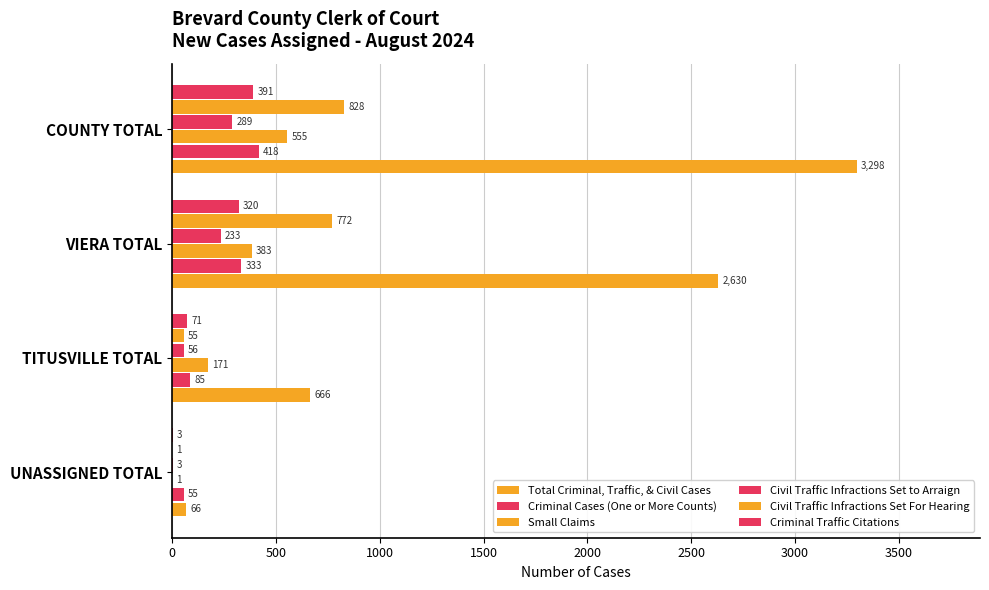

Count the number of categories in the chart.

4